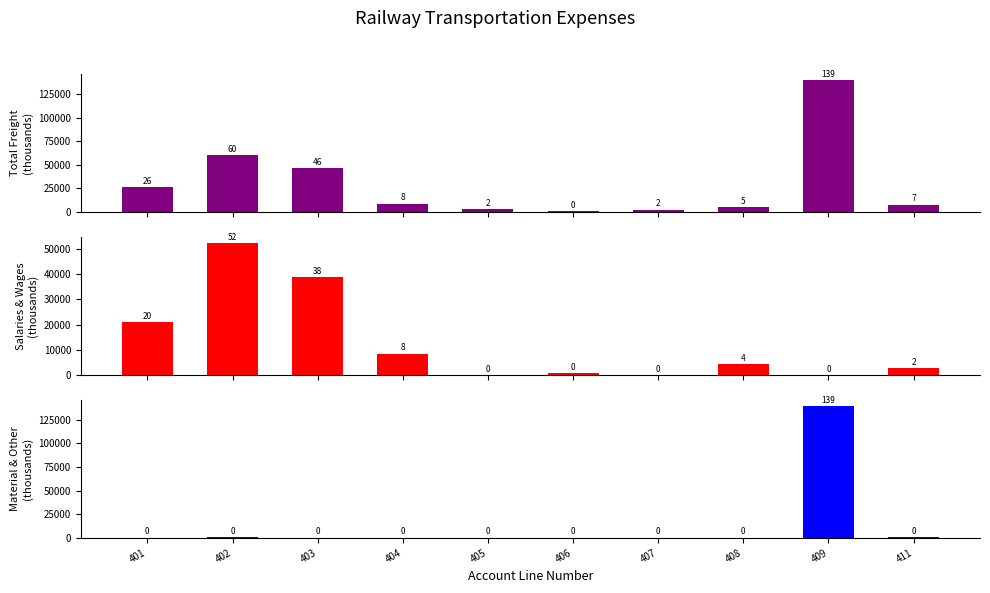

What is the sum of the Salaries & Wages values at 403 and 405?

38866